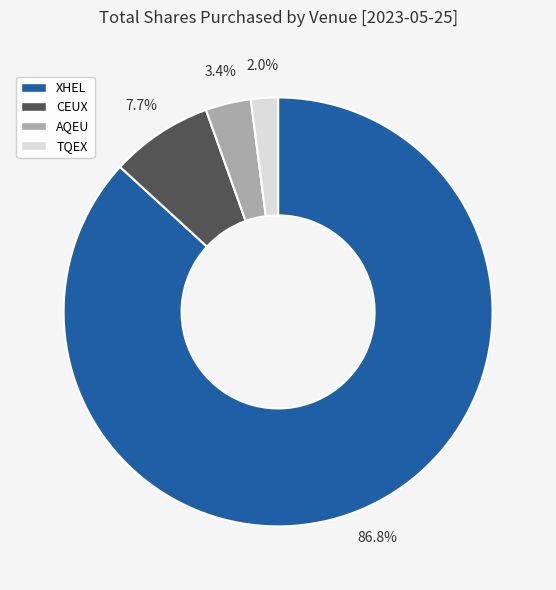

Which has a higher value, TQEX or AQEU?

AQEU